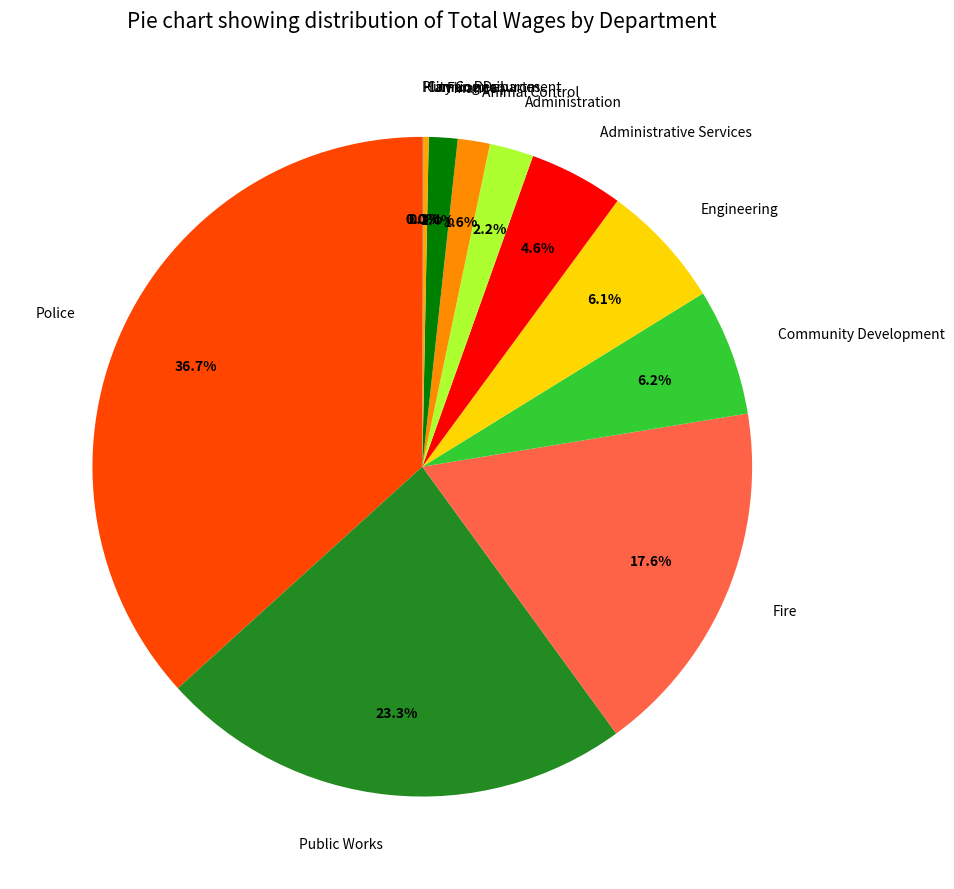

To the nearest percent, what is the difference between the largest and smallest slice percentages?

37%